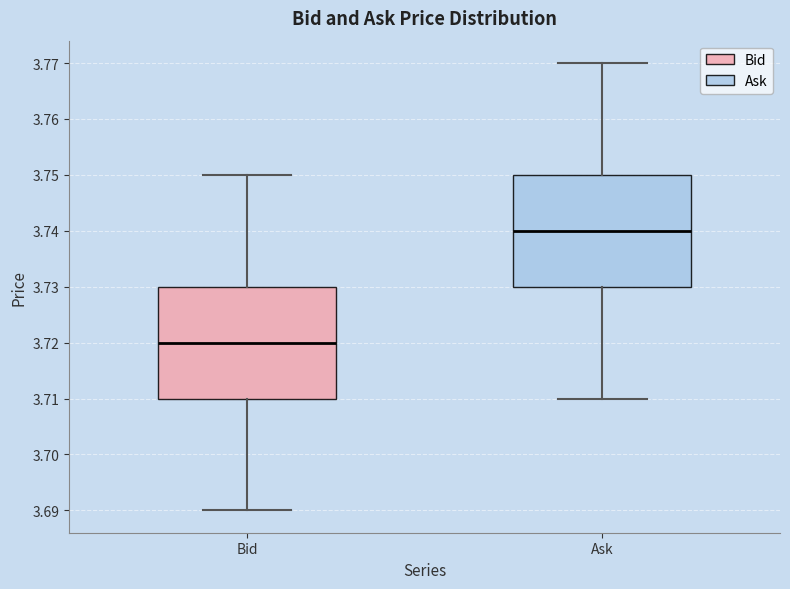

Which box has the highest median line?

Ask